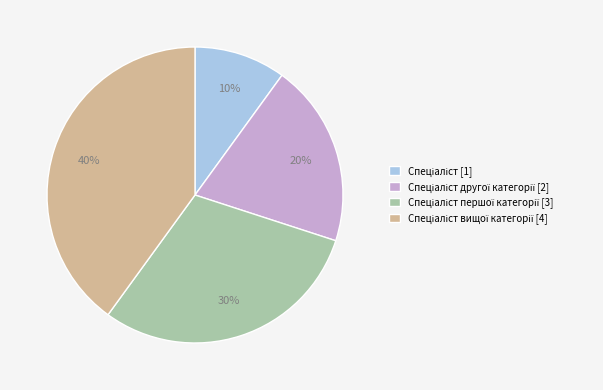

To the nearest percent, what is the difference between the largest and smallest slice percentages?

30%